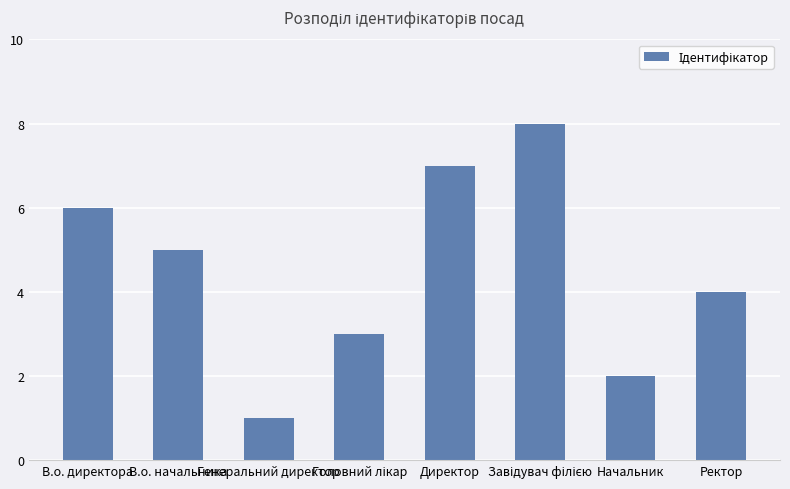

What is the maximum value shown in the chart?

8